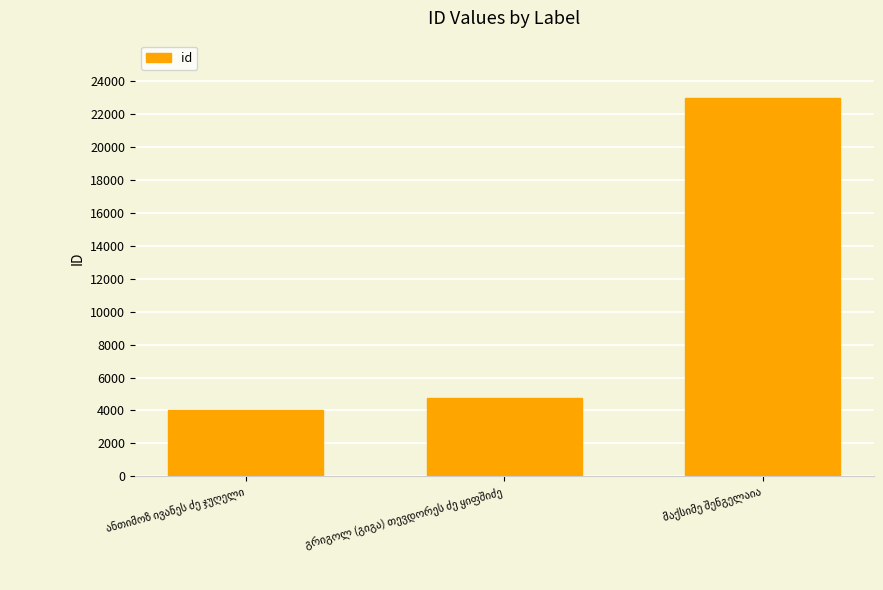

What is the difference between the maximum and minimum values?

18966